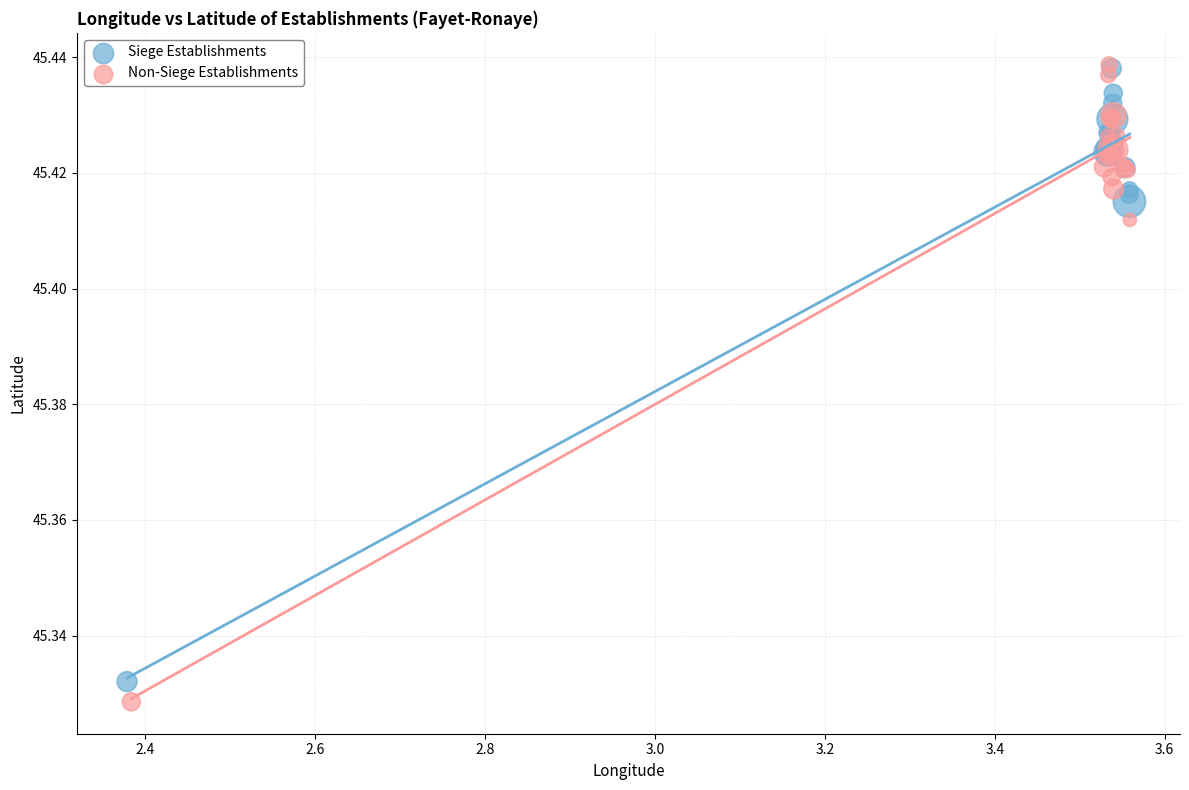

Which series contains the lowest Y value?

Non-Siege Establishments